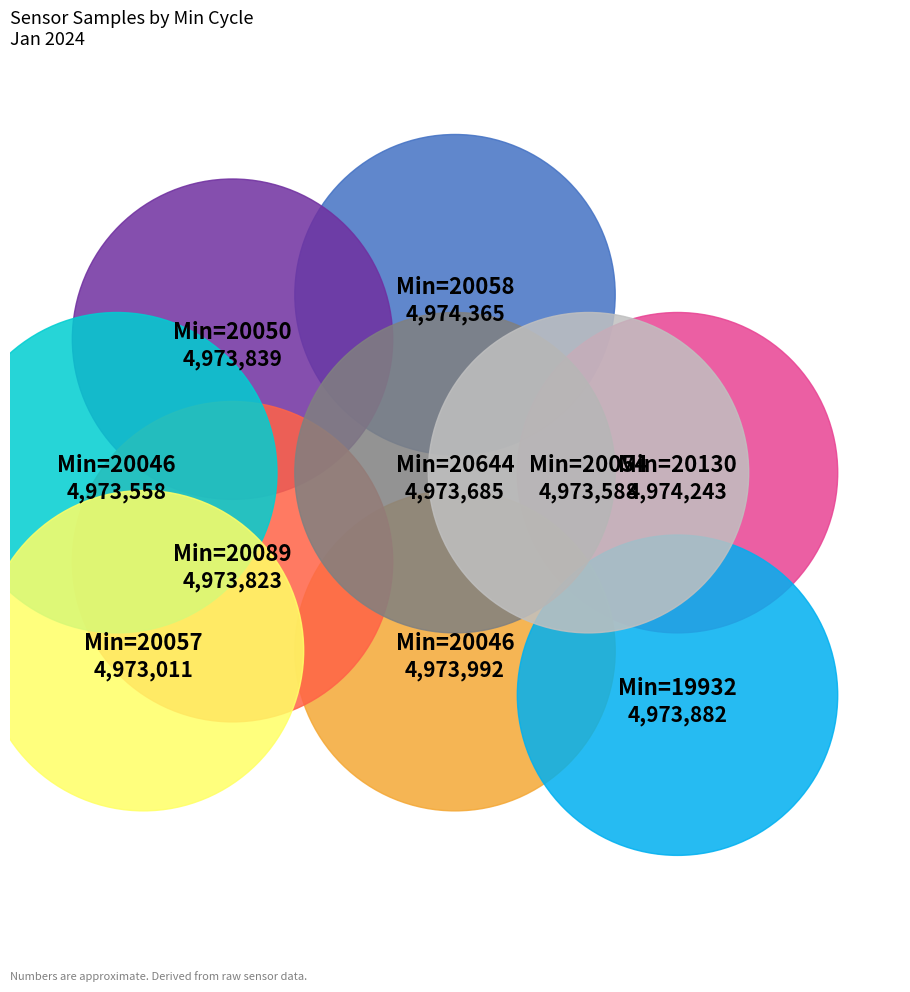

Between 20644 and 19932, which is larger?

19932